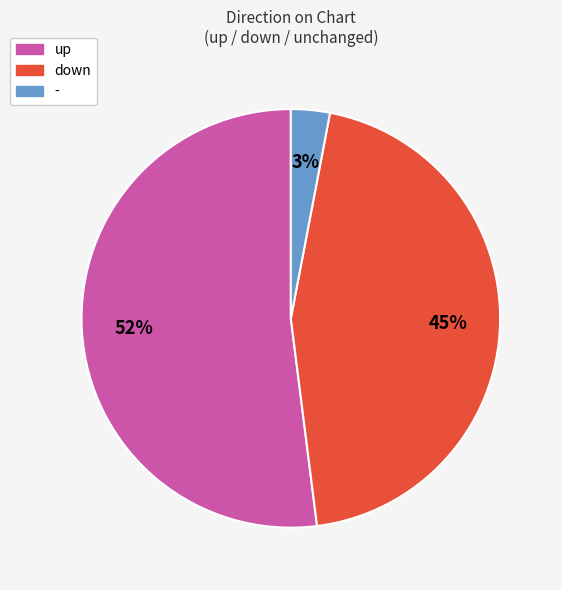

How many segments does this pie chart have?

3